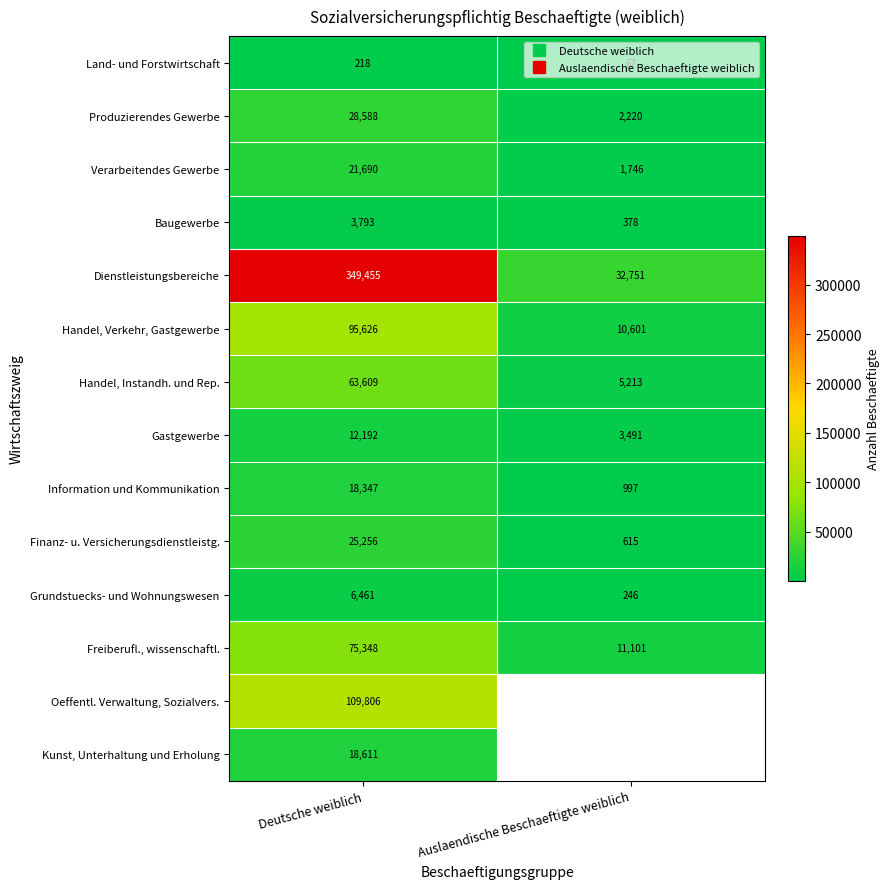

How many values in Kunst, Unterhaltung und Erholung are above zero?

1